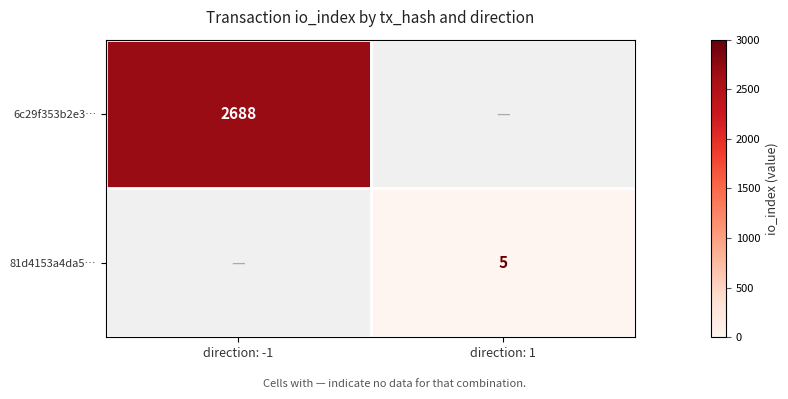

How many series are shown in this chart?

2